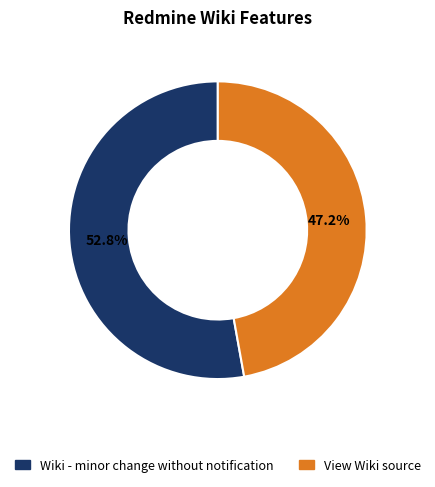

To the nearest percent, what is the difference between the Wiki - minor change without notification and View Wiki source slice percentages?

6%